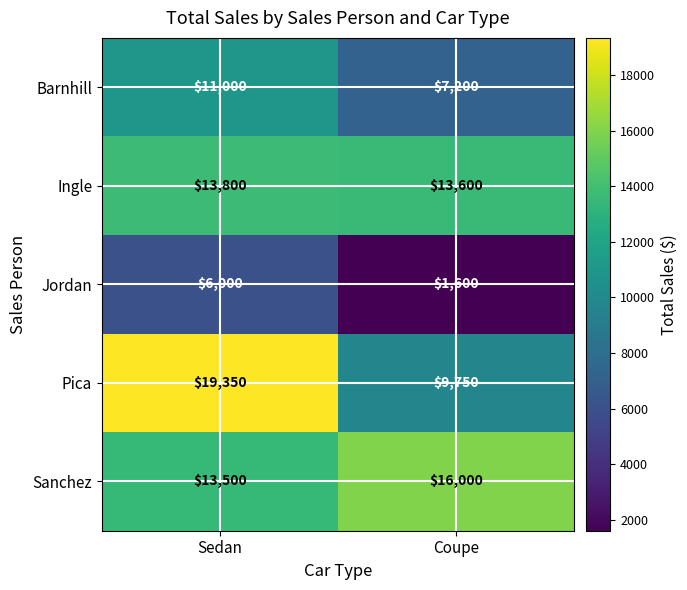

Reading left to right, transcribe all the data shown in this chart.

Barnhill: 11000	7200
Ingle: 13800	13600
Jordan: 6000	1600
Pica: 19350	9750
Sanchez: 13500	16000